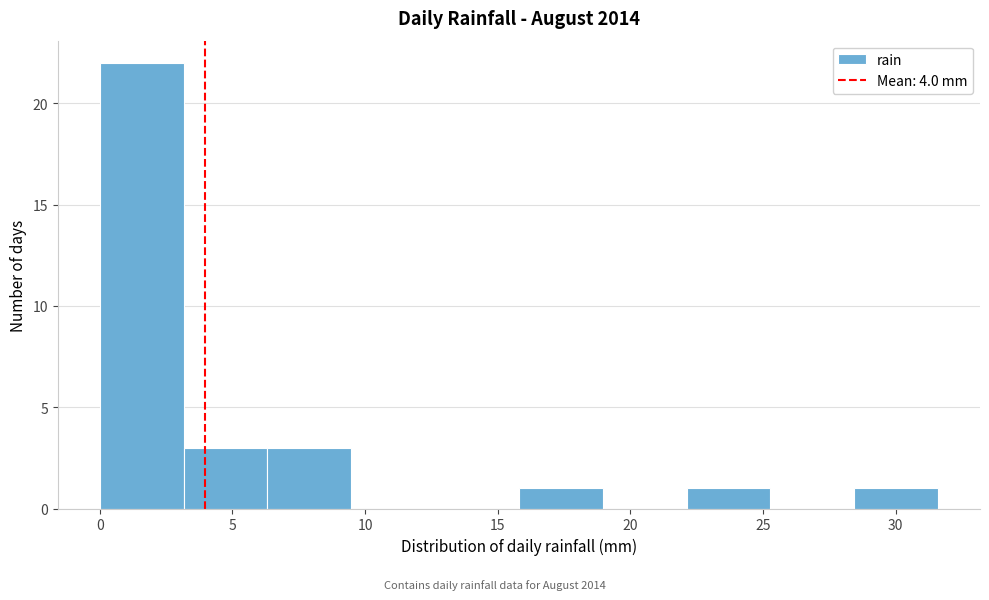

Reading left to right, list every bar in this chart as the range it spans on the x-axis followed by its height. Neither the bar edges nor the heights are printed on the chart, so give them approximately, as read against the axes.

0.0 to 3.0: 22
3.0 to 6.5: 3
6.5 to 9.5: 3
9.5 to 12.5: 0
12.5 to 16.0: 0
16.0 to 19.0: 1
19.0 to 22.0: 0
22.0 to 25.5: 1
25.5 to 28.5: 0
28.5 to 31.5: 1